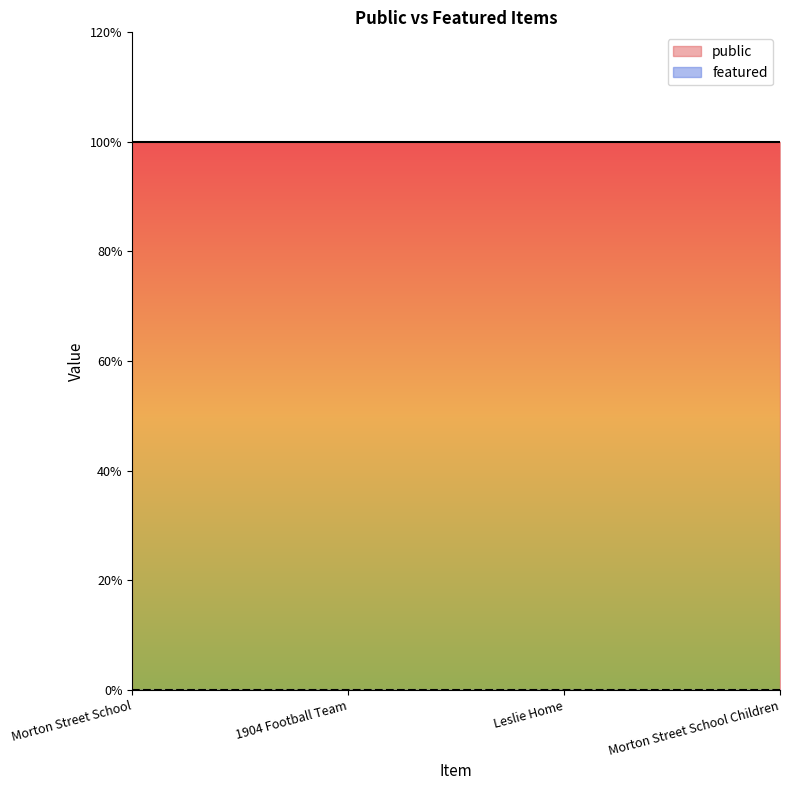

What is the label of the 3rd point from the right?

1904 Football Team